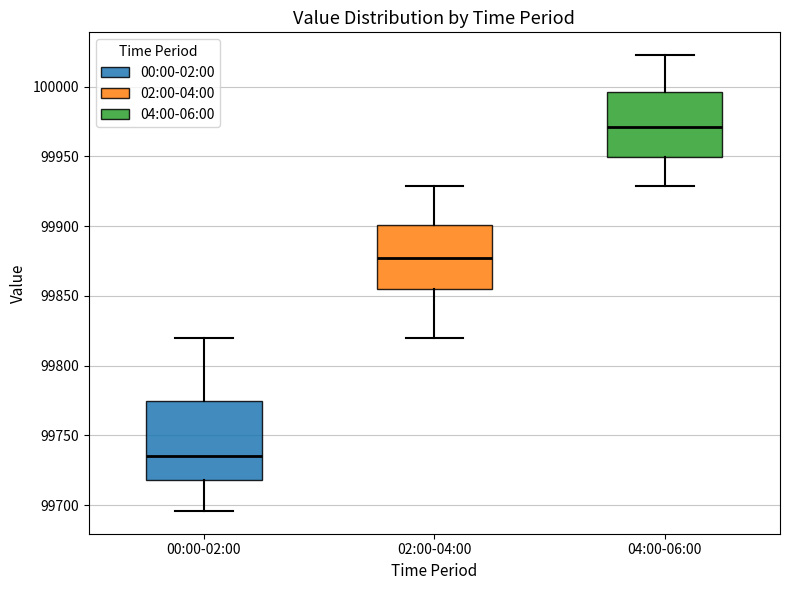

Reading left to right, transcribe this box plot: for each box, give where its median line is, the range the box spans, and where its two whiskers end, as read against the y-axis. The values are not printed on the chart, so give them approximately, as read against the axis.

00:00-02:00: median 99735, box 99720 to 99775, whiskers 99695 to 99820
02:00-04:00: median 99880, box 99855 to 99900, whiskers 99820 to 99930
04:00-06:00: median 99970, box 99950 to 99995, whiskers 99930 to 100025